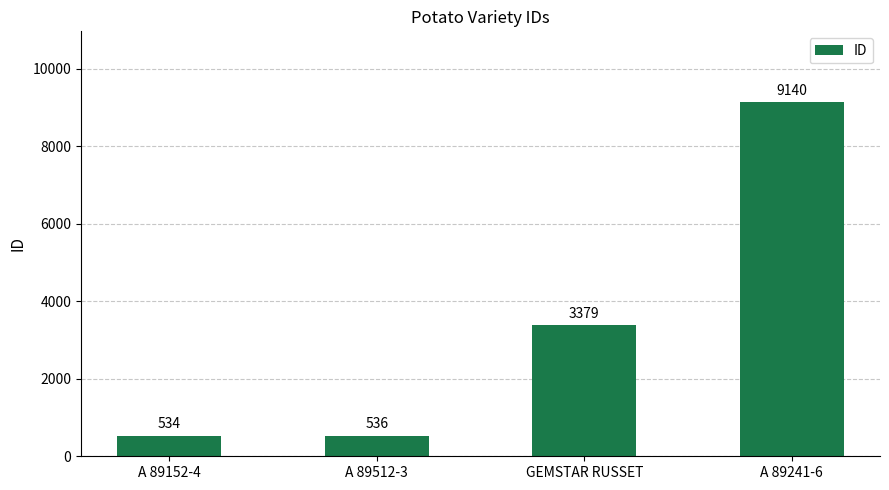

What is the smallest value displayed?

534